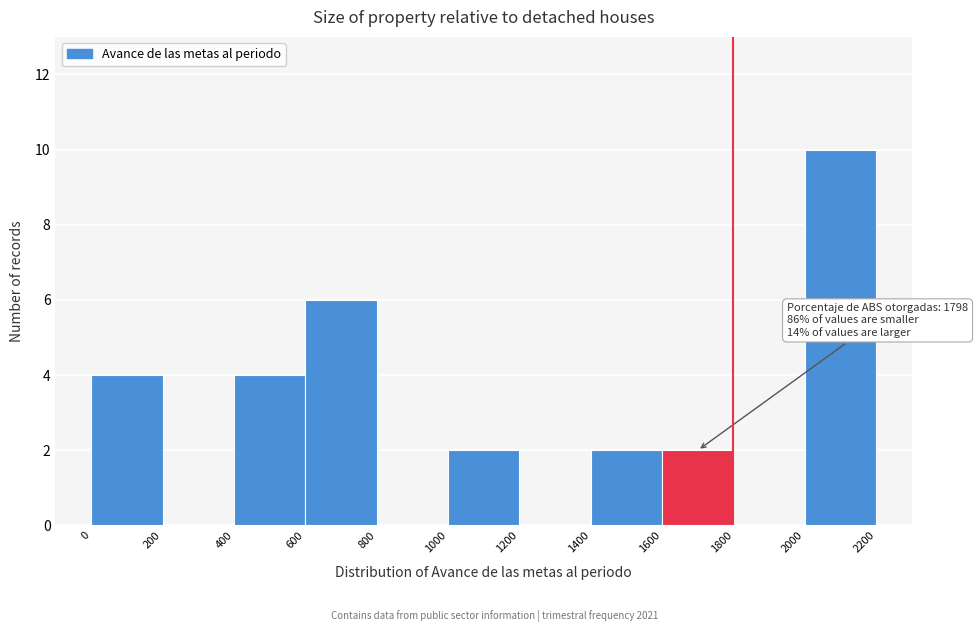

Over which range of the x-axis is the bar tallest?

2000 to 2200